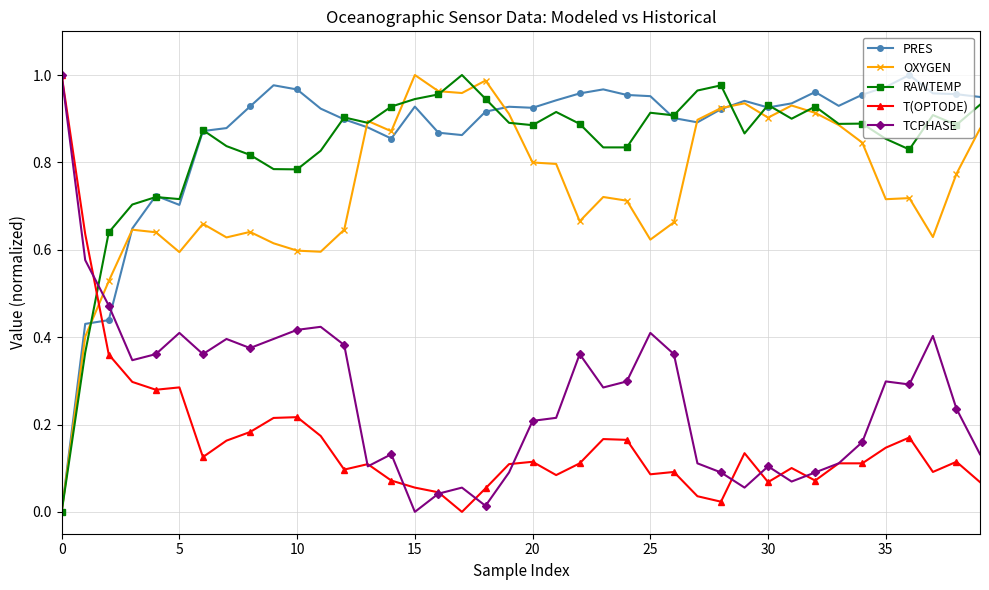

Which series has the largest total across all categories?

PRES